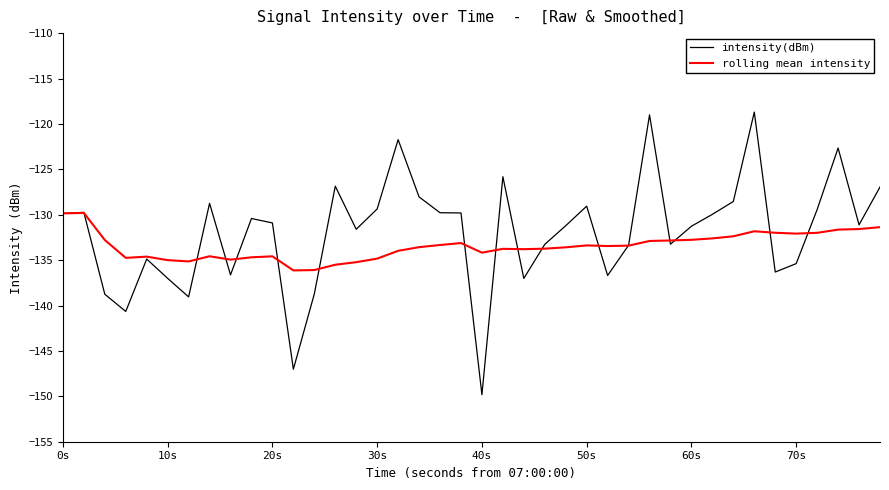

After their last crossing, which series has the higher values: rolling mean intensity or intensity(dBm)?

intensity(dBm)